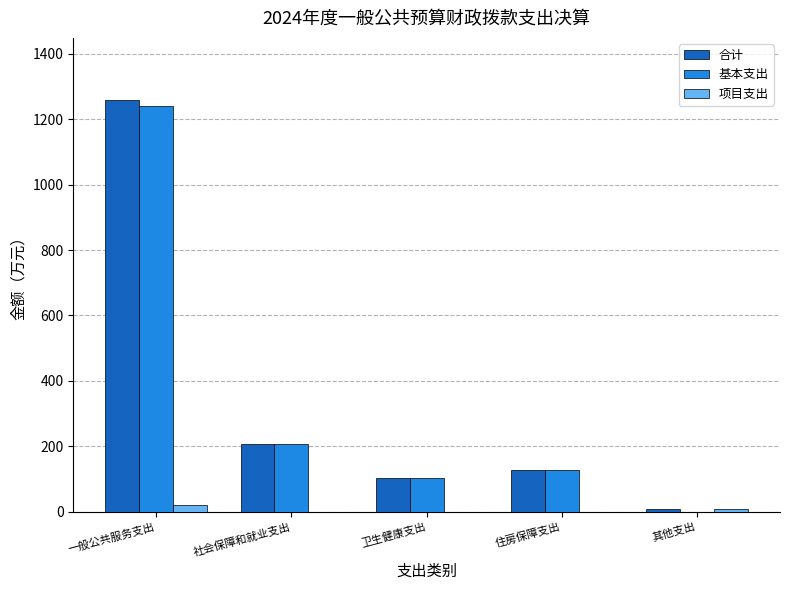

At which category does the chart reach its peak across all series?

一般公共服务支出